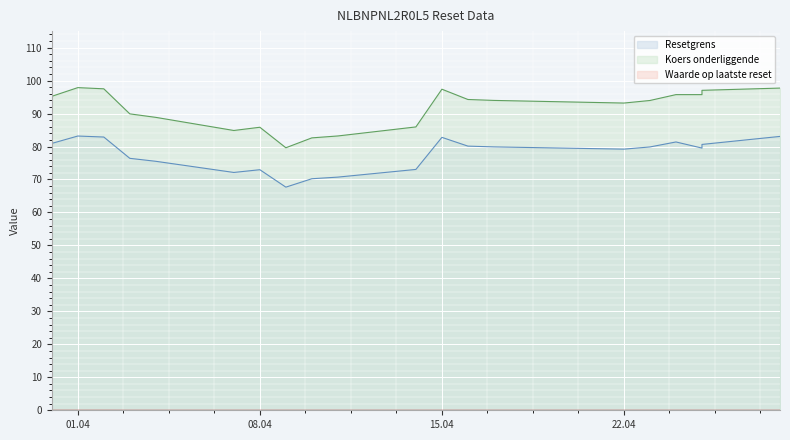

Does the chart display data point markers on the line(s)?

No